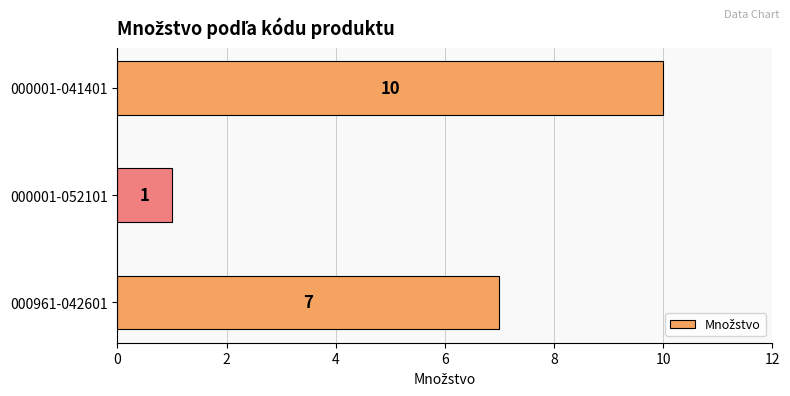

Reading top to bottom, transcribe all the data shown in this chart.

10	1	7